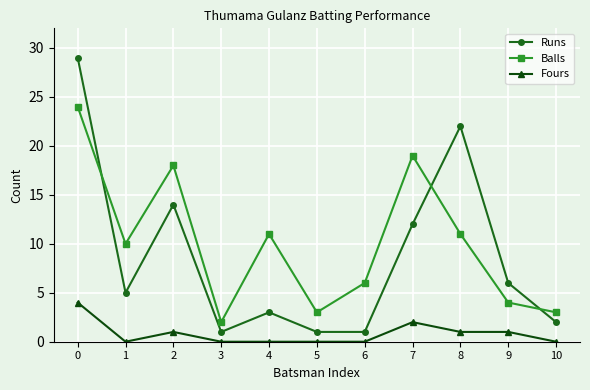

Which series changed the most between 0 and 3?

Runs